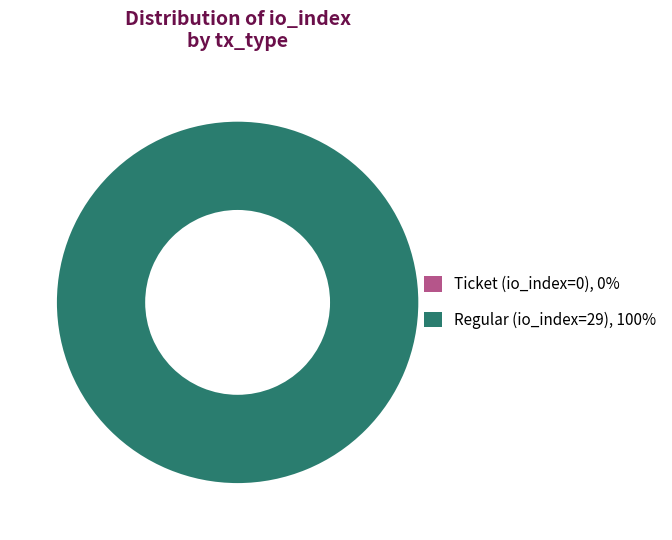

Which slice is the smallest?

Ticket (io_index=0)